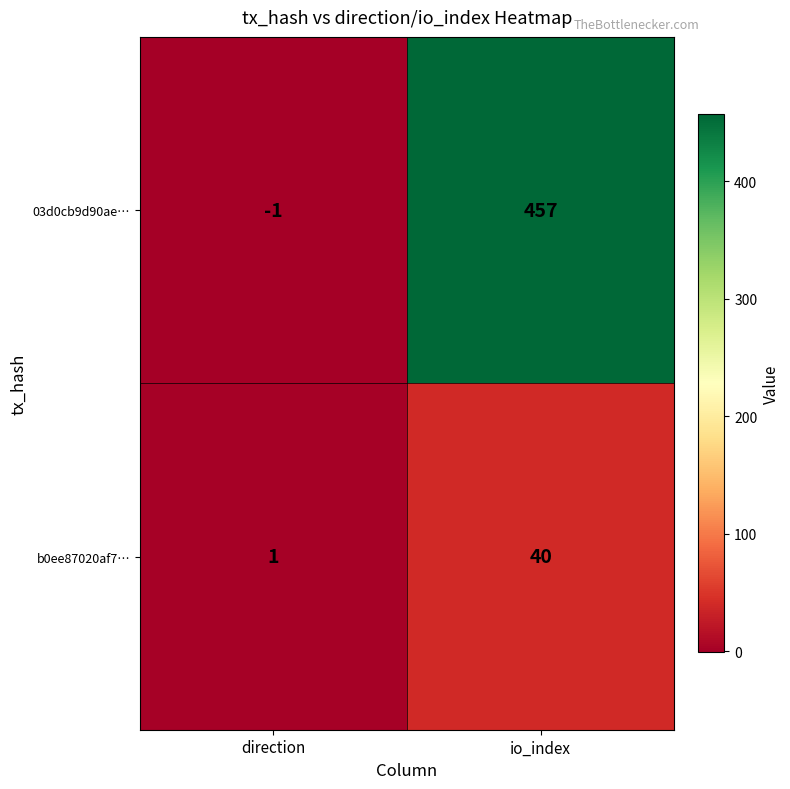

What is the spread (max minus min) of values at io_index?

417